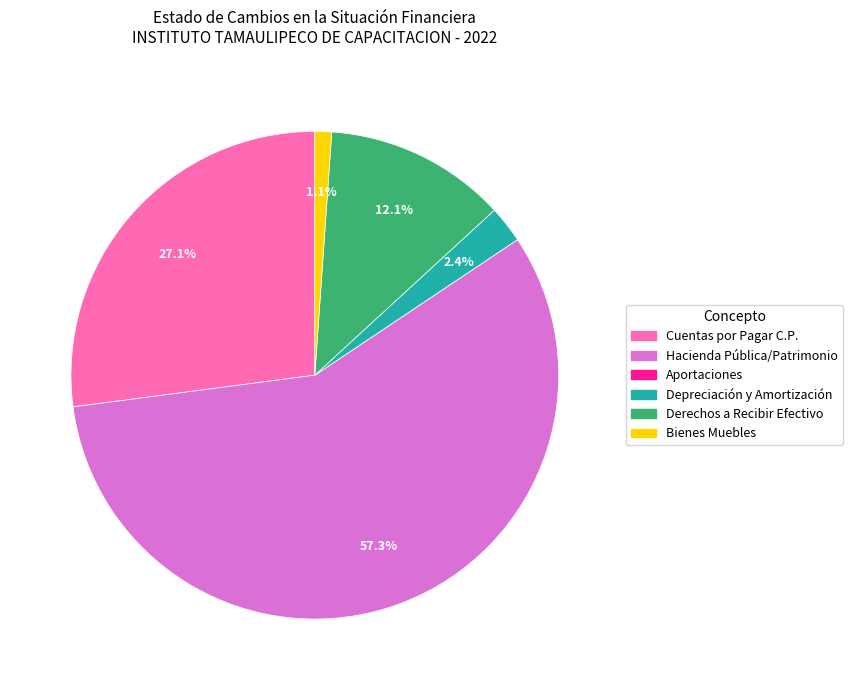

Does any single category account for the majority?

Yes